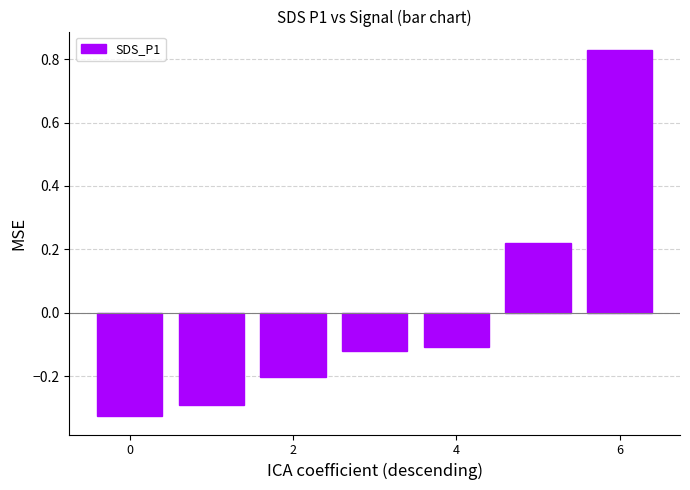

What is the difference between the maximum and minimum values?

1.2